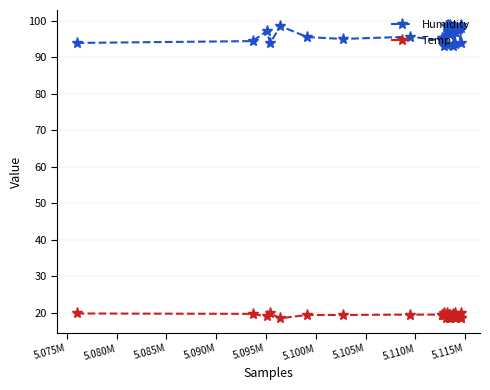

Which series has the widest spread of values?

Humidity